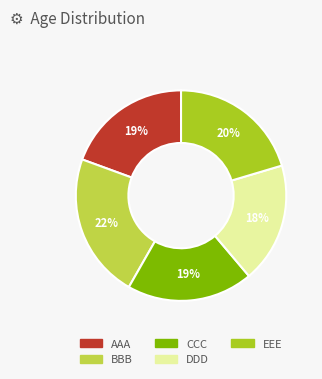

How many segments does this pie chart have?

5